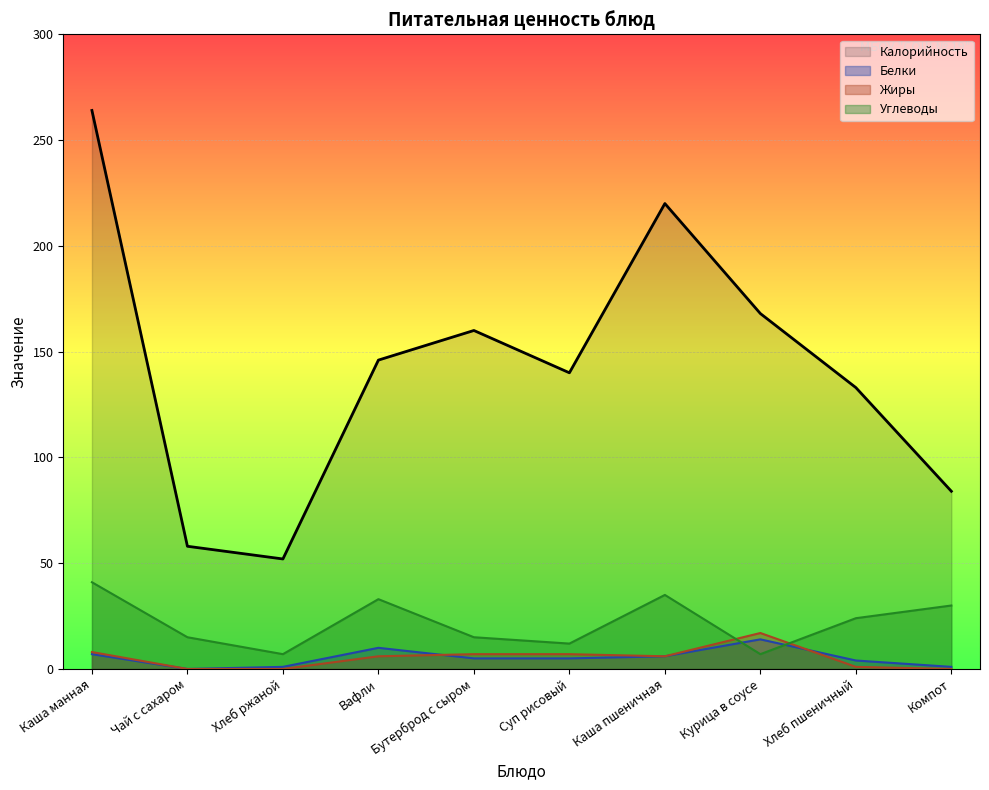

What is the value of the Белки point at the 3rd from the left?

1